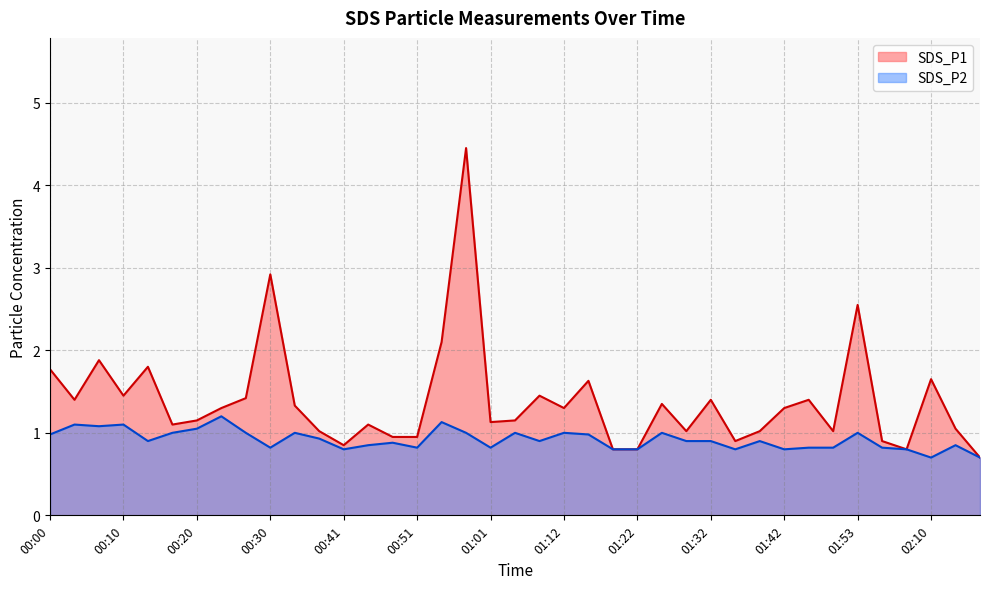

Does the chart have visible grid lines?

Yes